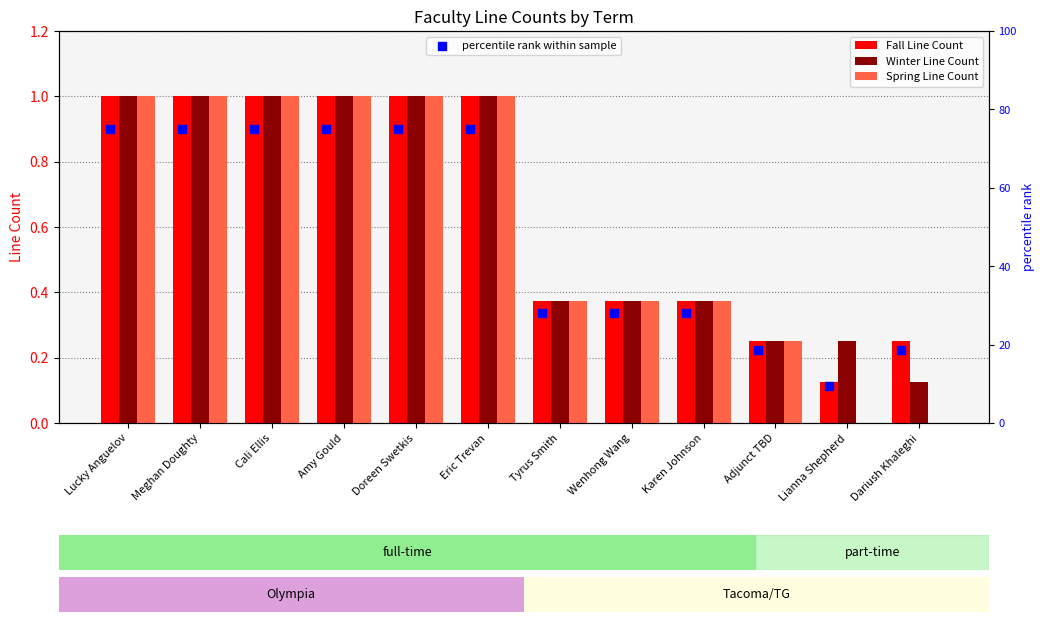

Is the value of Fall Line Count at Wenhong Wang greater than the value of Spring Line Count at Cali Ellis?

No